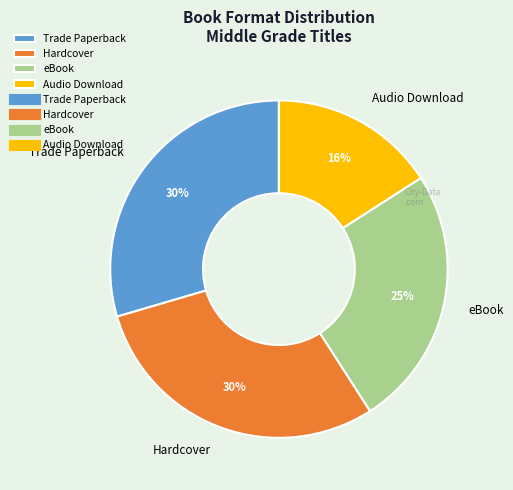

To the nearest percent, what is the average slice percentage?

25%